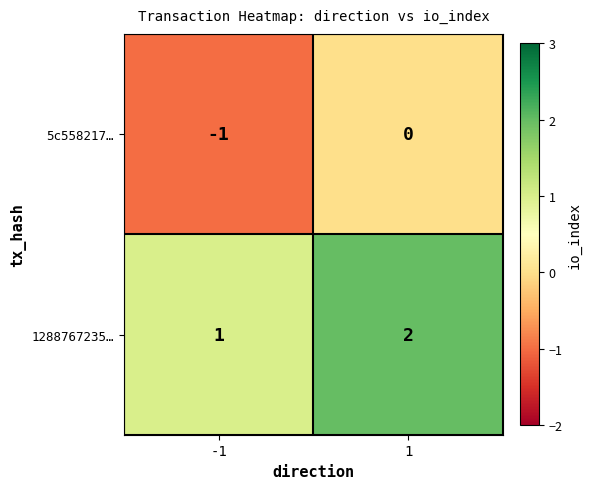

What is the smallest value displayed?

-1